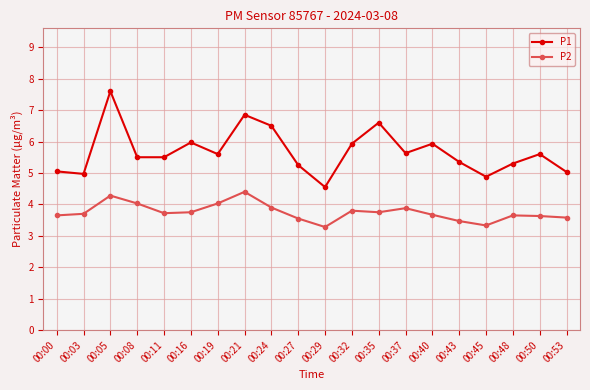

True or false: P1 has more than 2 interior local peaks.

True